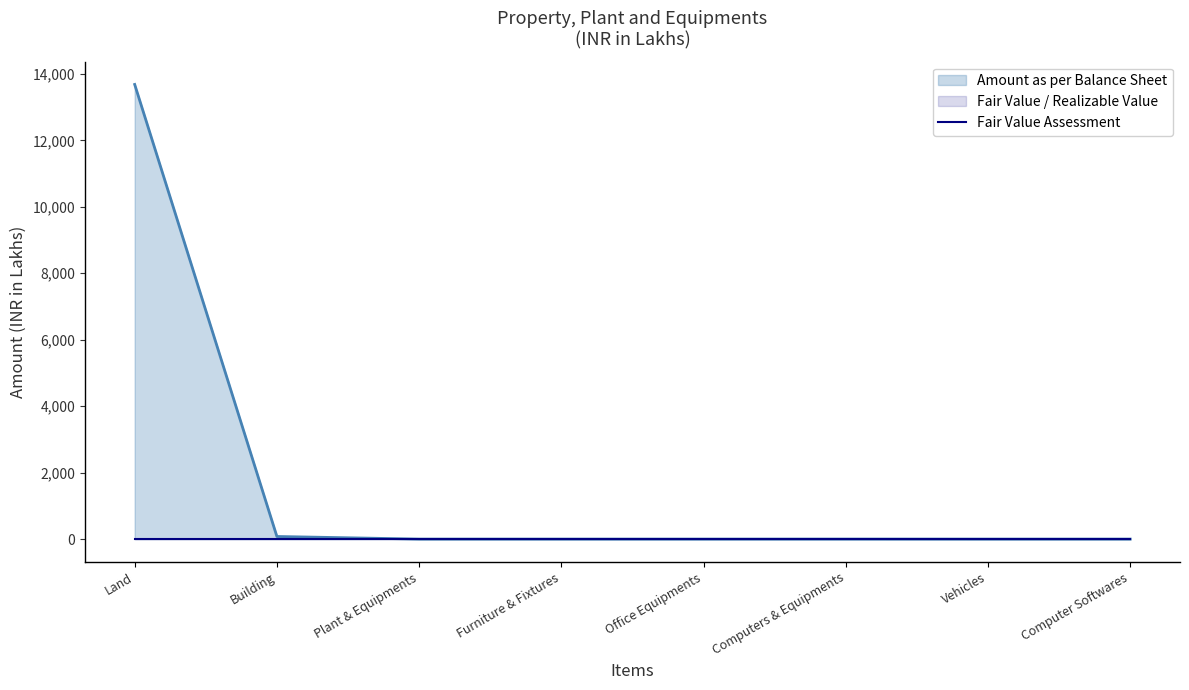

How many lines are shown in the chart?

2